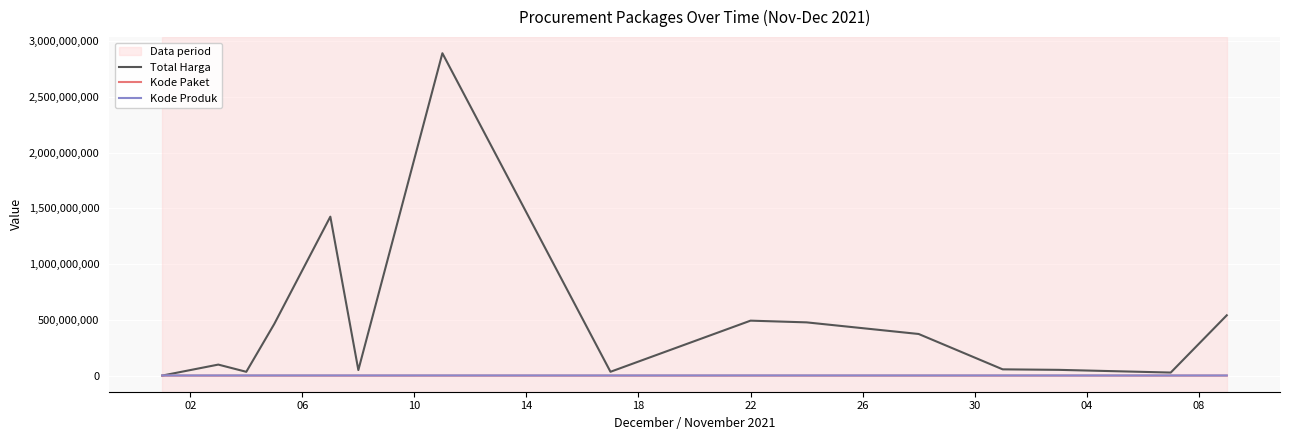

How many lines are shown in the chart?

3